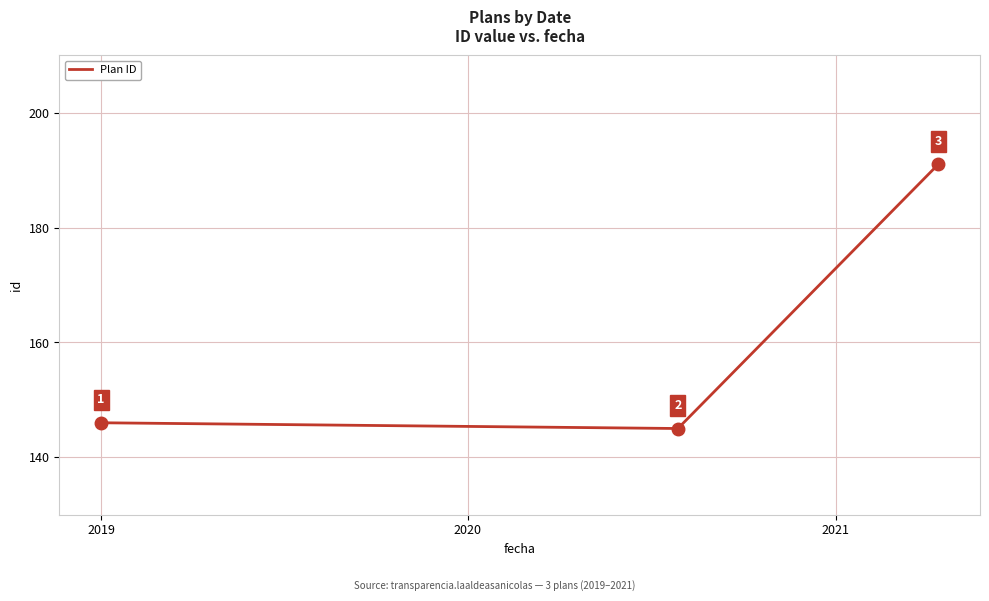

What is the maximum value shown in the chart?

191